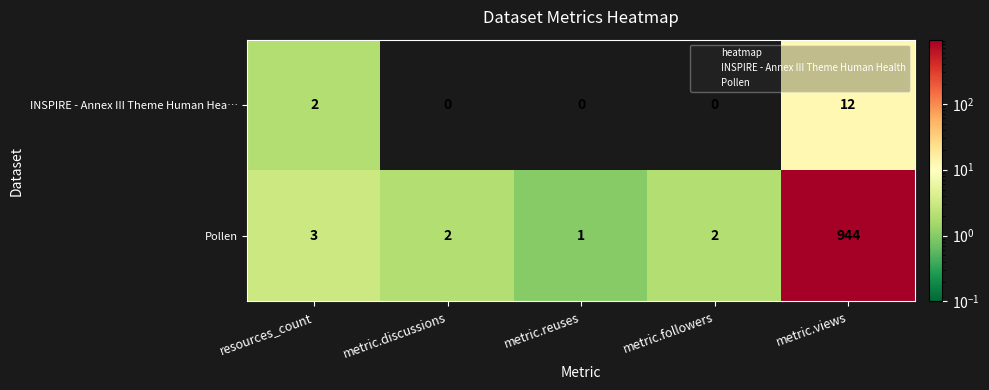

What is the average value of the Pollen series?

190